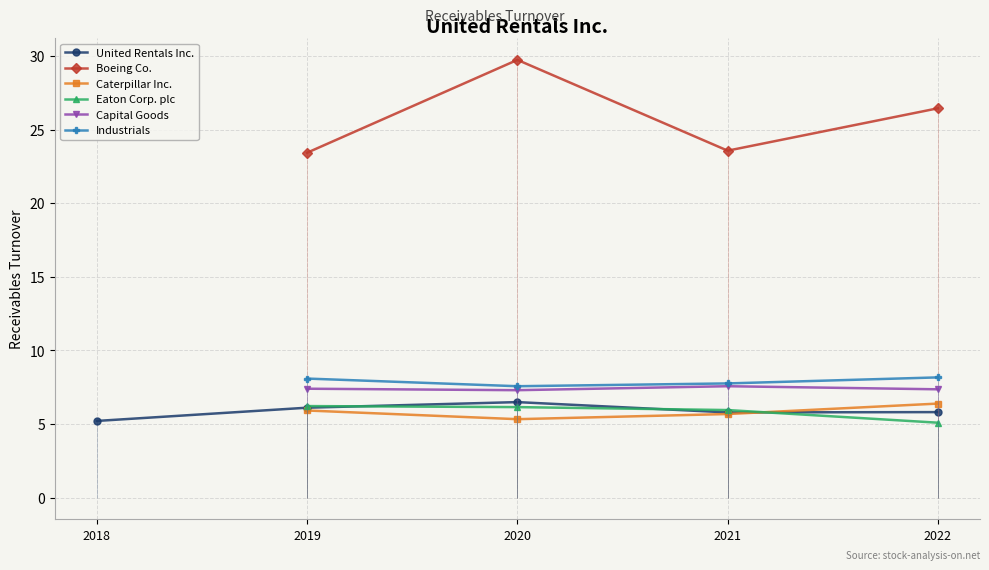

Is the value of Caterpillar Inc. at 2018-12-31 greater than the value of Eaton Corp. plc at 2022-12-31?

No